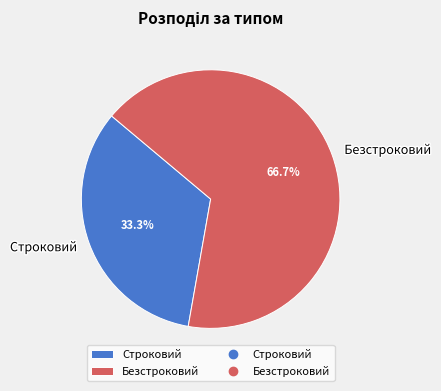

Which category accounts for the majority?

Безстроковий